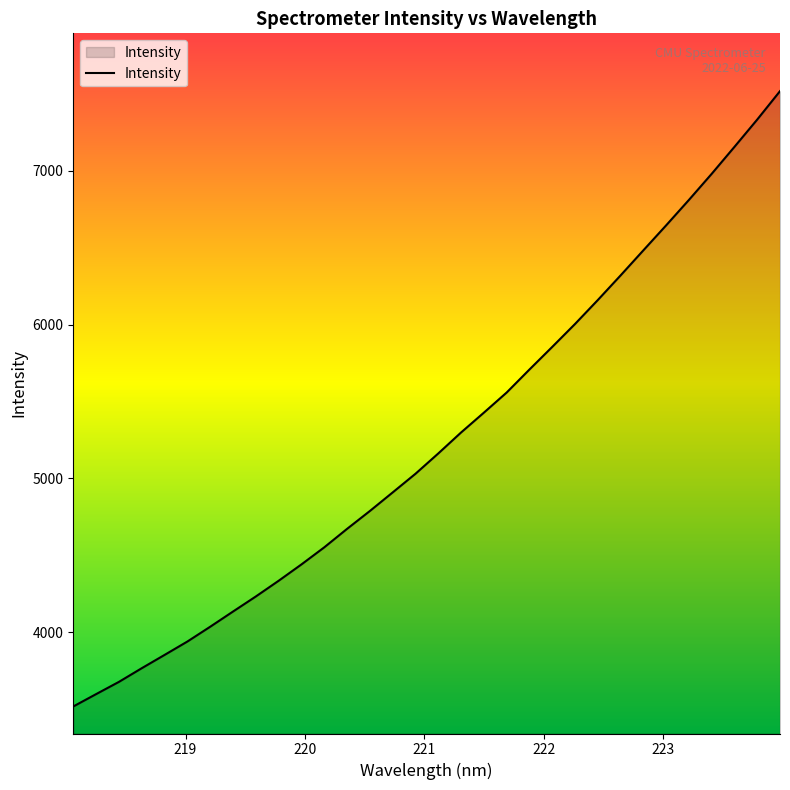

What is the maximum value shown in the chart?

7518.5